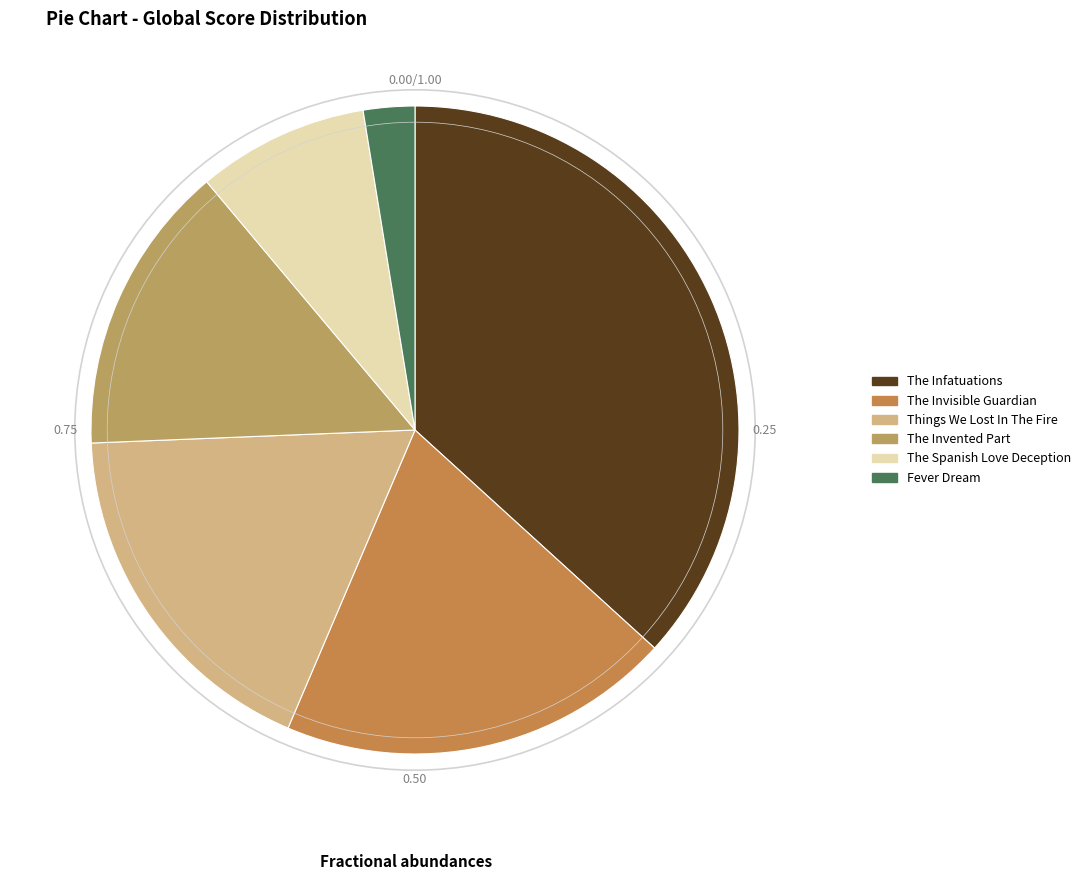

How many slices are in this pie chart?

6